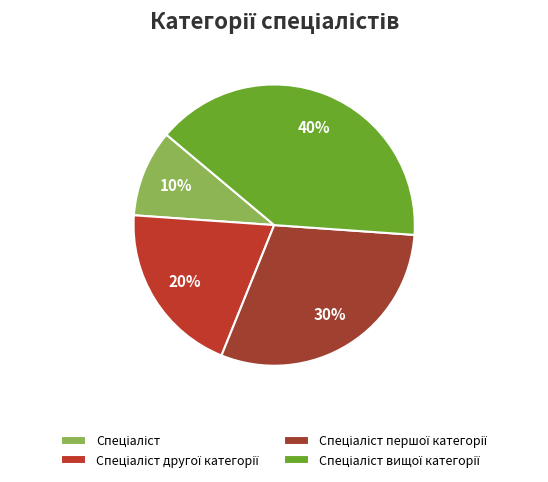

Rank the categories by value from lowest to highest.

Спеціаліст, Спеціаліст другої категорії, Спеціаліст першої категорії, Спеціаліст вищої категорії